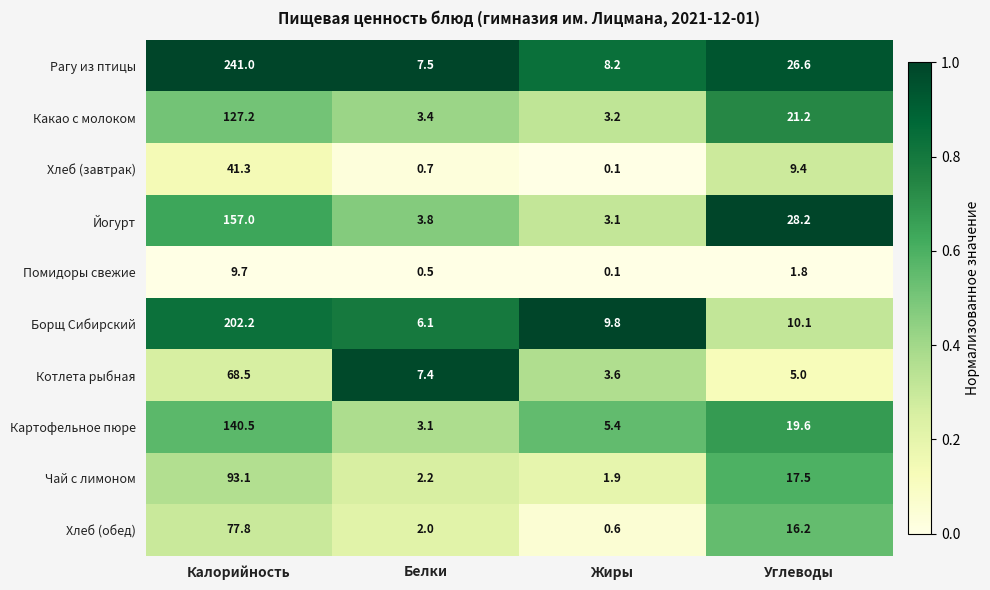

What is the difference between the maximum and minimum values in the Йогурт series?

153.9